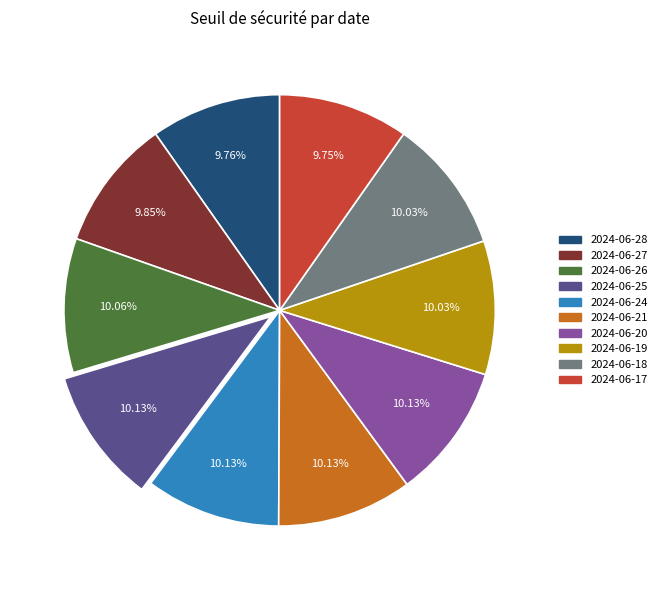

What is the total percentage of 2024-06-25 and 2024-06-21?

20.3%